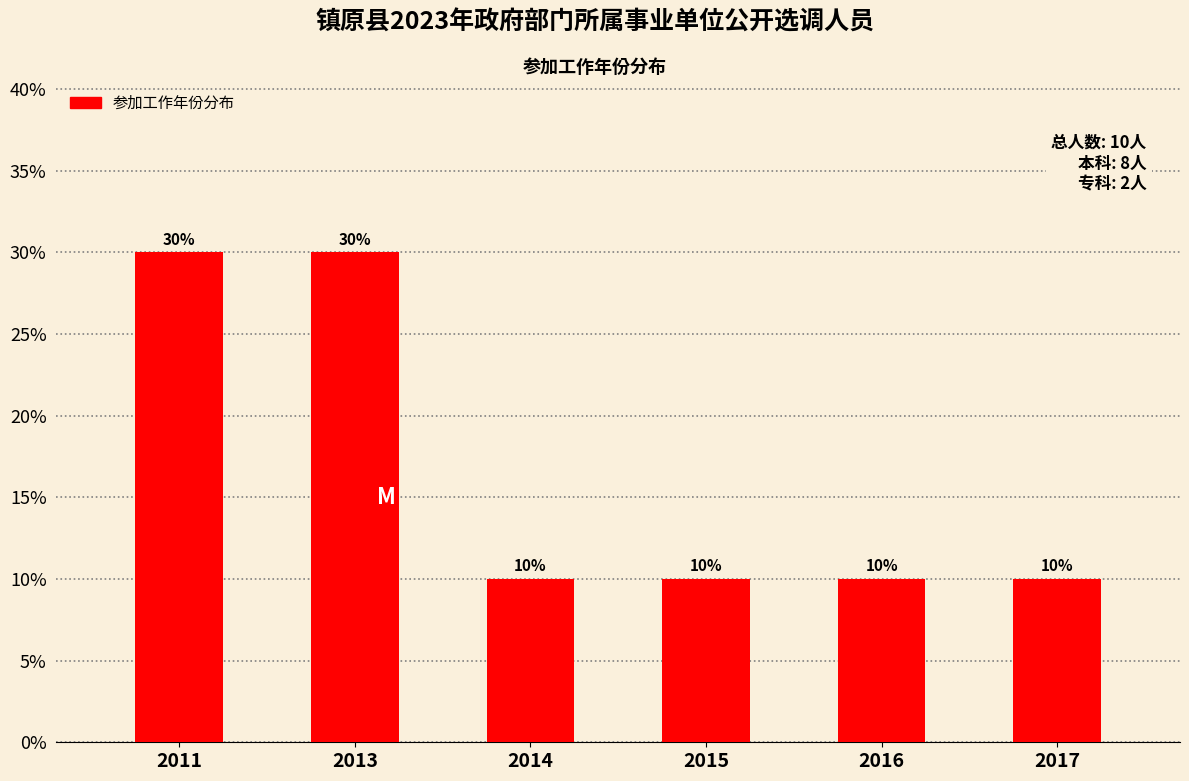

Is it true that the value at 2016 is 10?

True